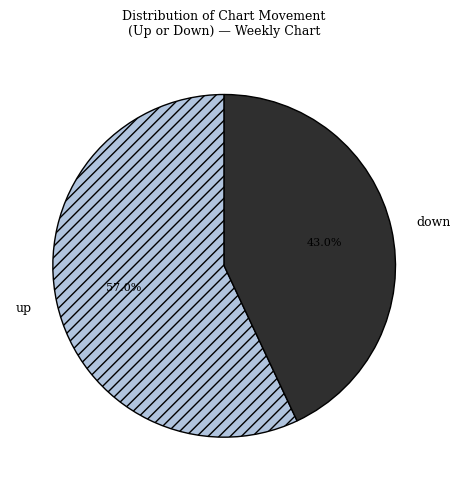

Does down represent more than half of the total?

No